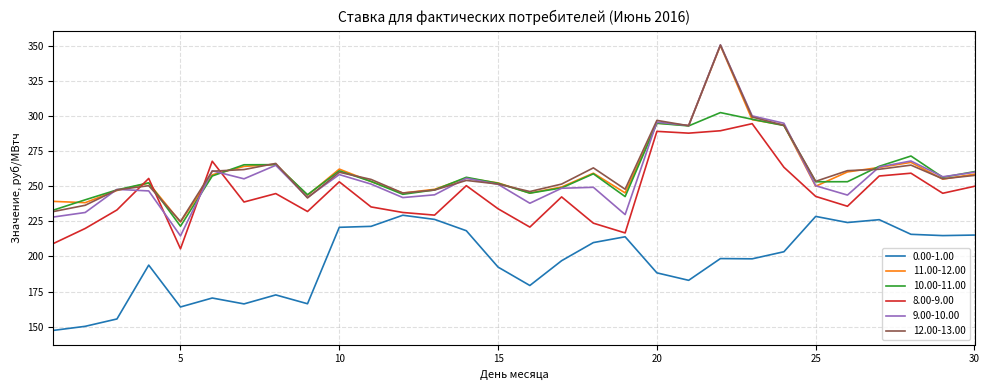

Which series has the widest spread of values?

9.00-10.00